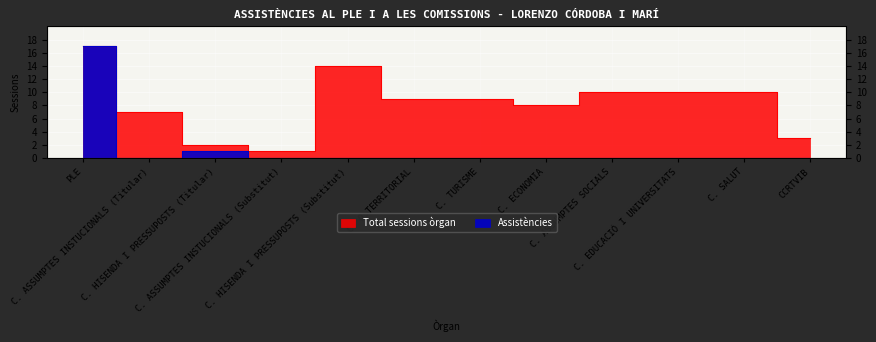

What is the total value across all series at C. EDUCACIÓ I UNIVERSITATS?

10